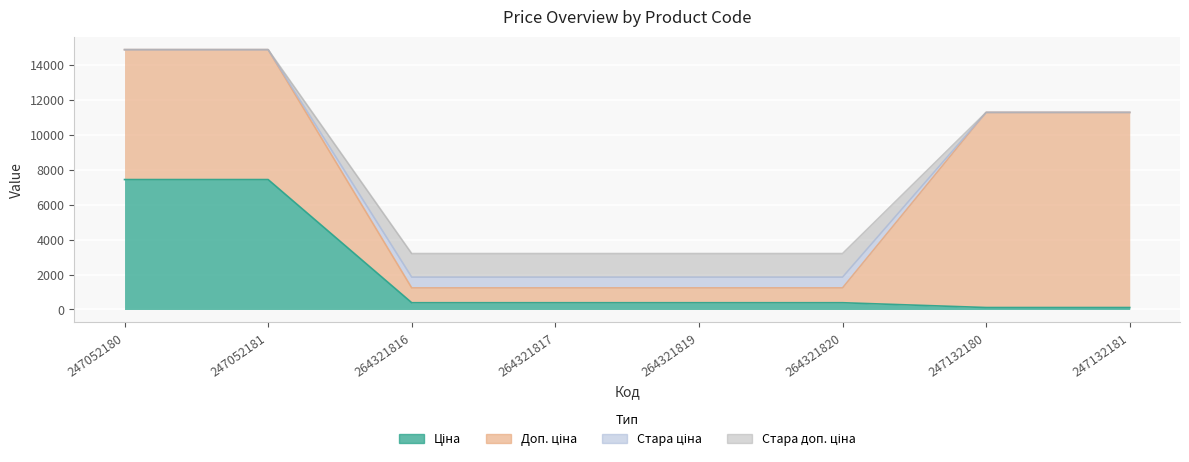

Read the Доп. ціна value at 247132181.

11169.0